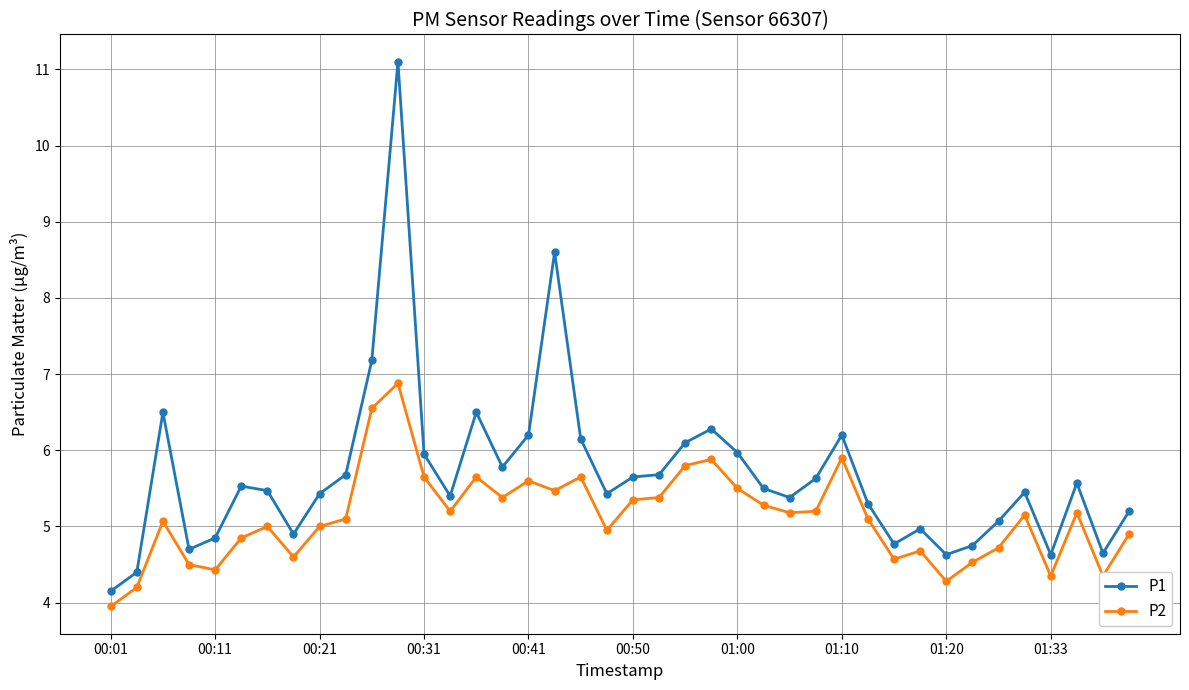

True or false: P1 and P2 intersect in this chart.

False